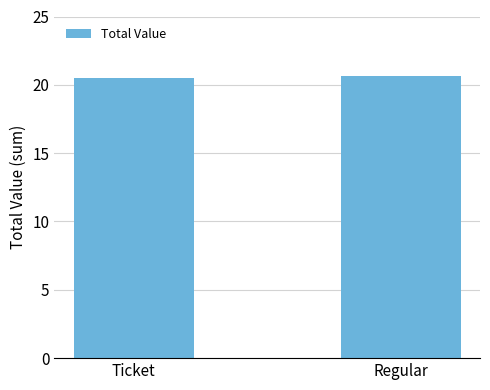

Are the bars grouped side by side (vs. stacked)?

No